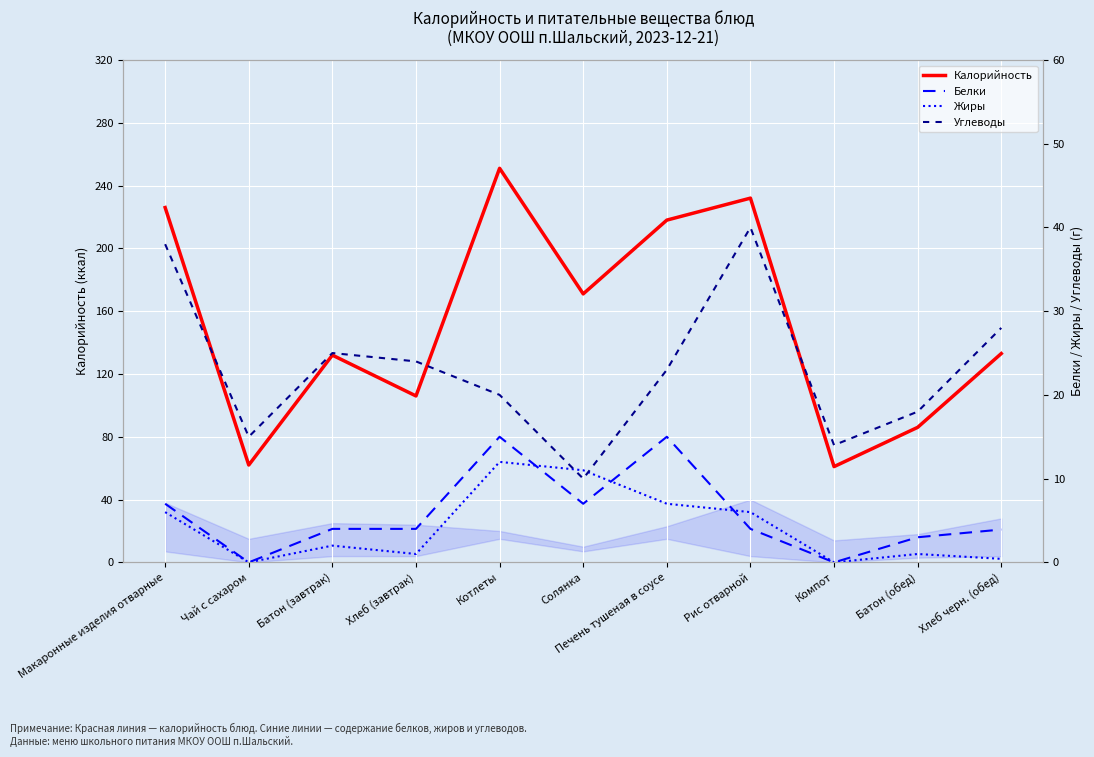

The value of Калорийность at Макаронные изделия отварные is 226.0. True or false?

True